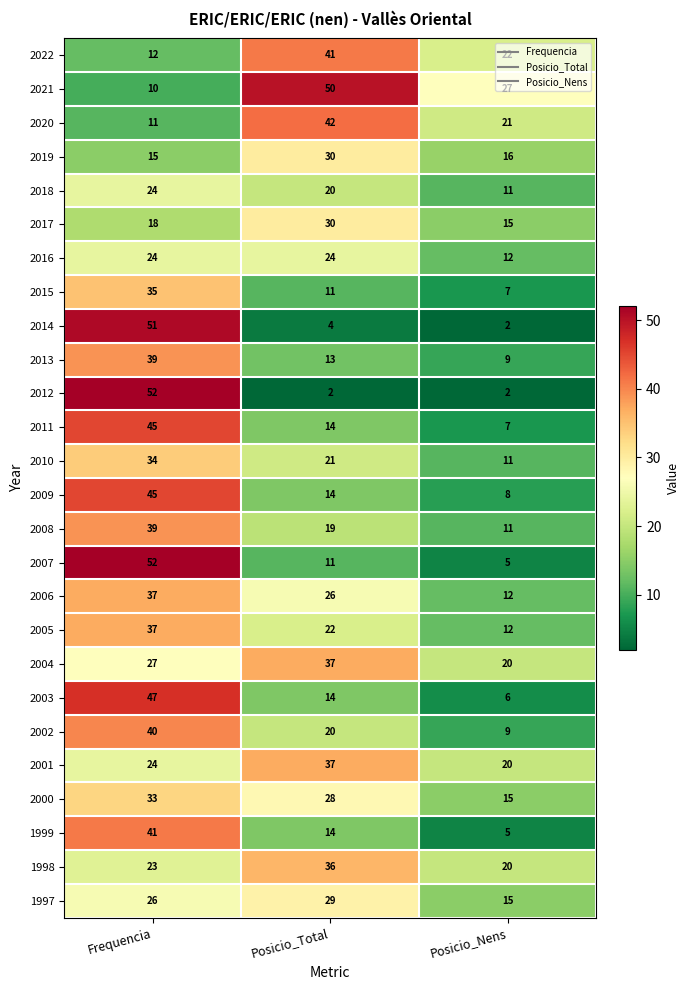

Between Frequencia and Posicio_Total, which series saw the biggest shift?

2012